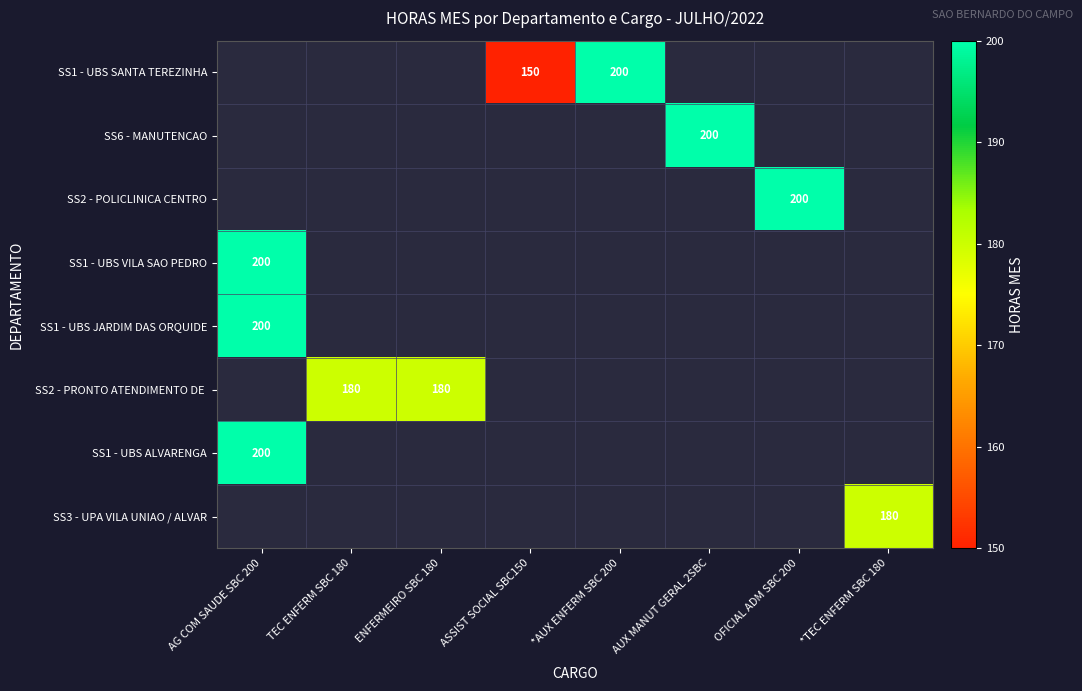

The SS6 - MANUTENCAO series shows 200 at AUX MANUT GERAL 2SBC. True or false?

True